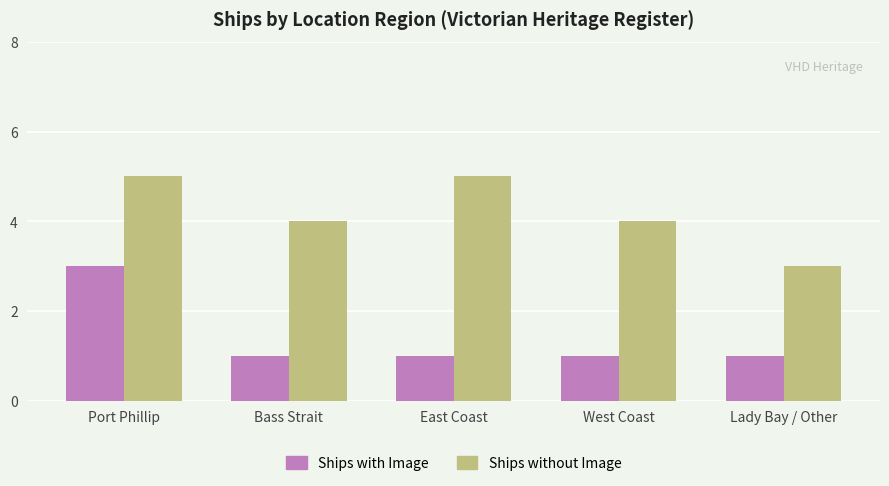

True or false: Ships with Image has a value of 3 at Port Phillip.

True